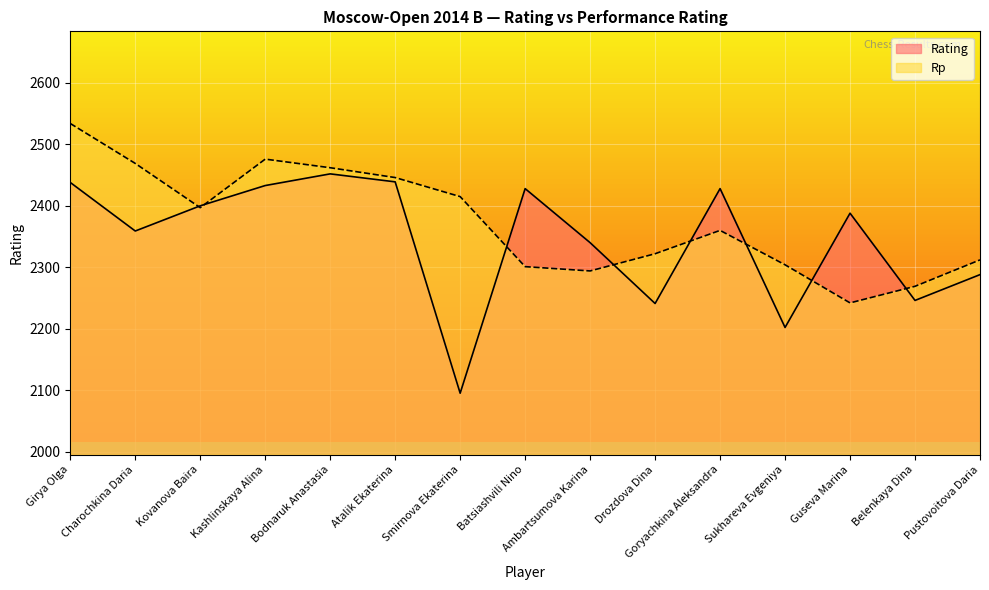

How many intersections are there between Rating and Rp?

8